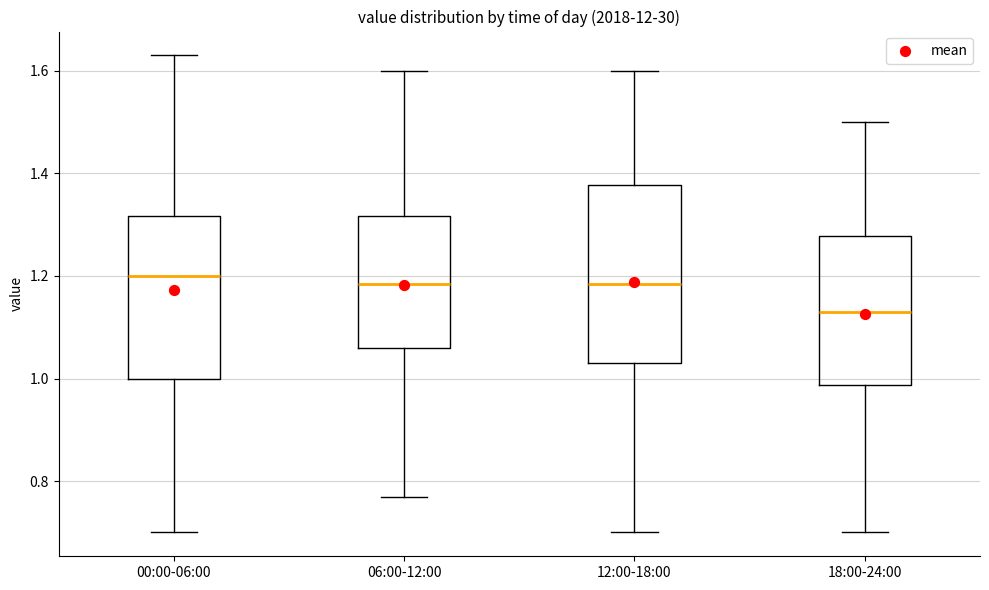

Where does the lower whisker of the box for 06:00-12:00 end on the y-axis? The values are not printed on the chart, so give them approximately, as read against the axis.

0.78